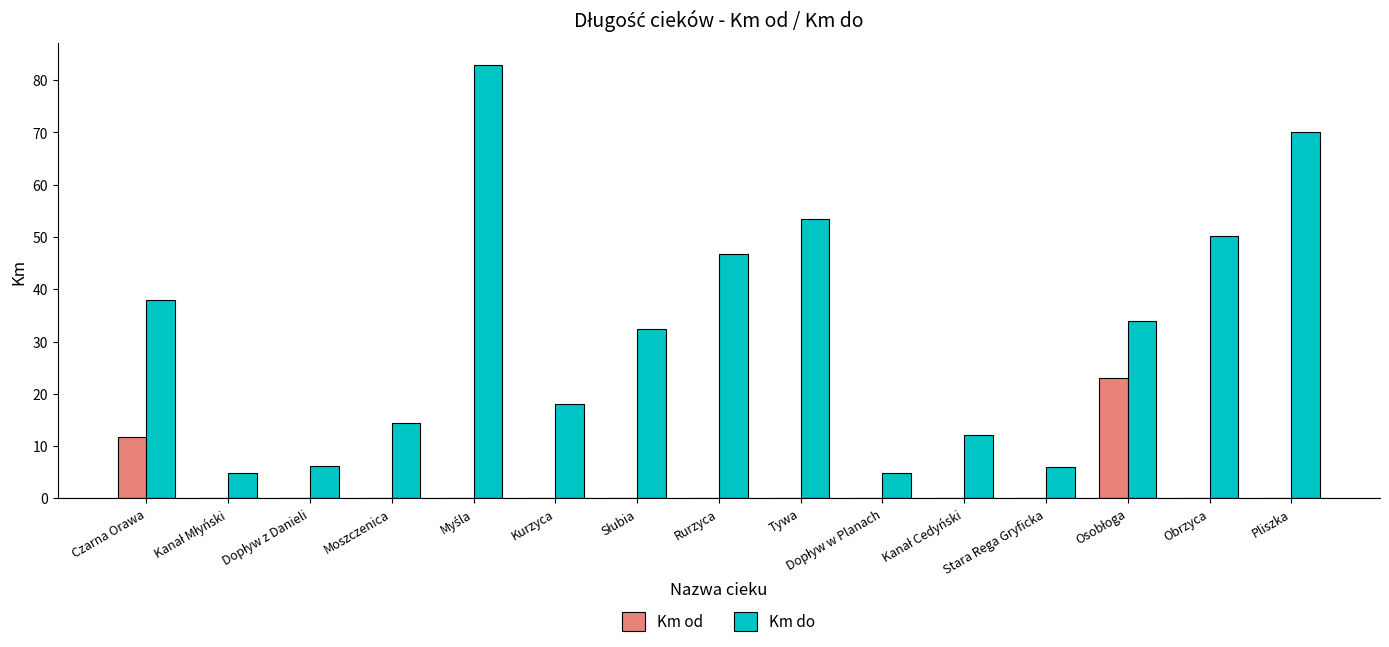

Which series has the largest total across all categories?

Km do